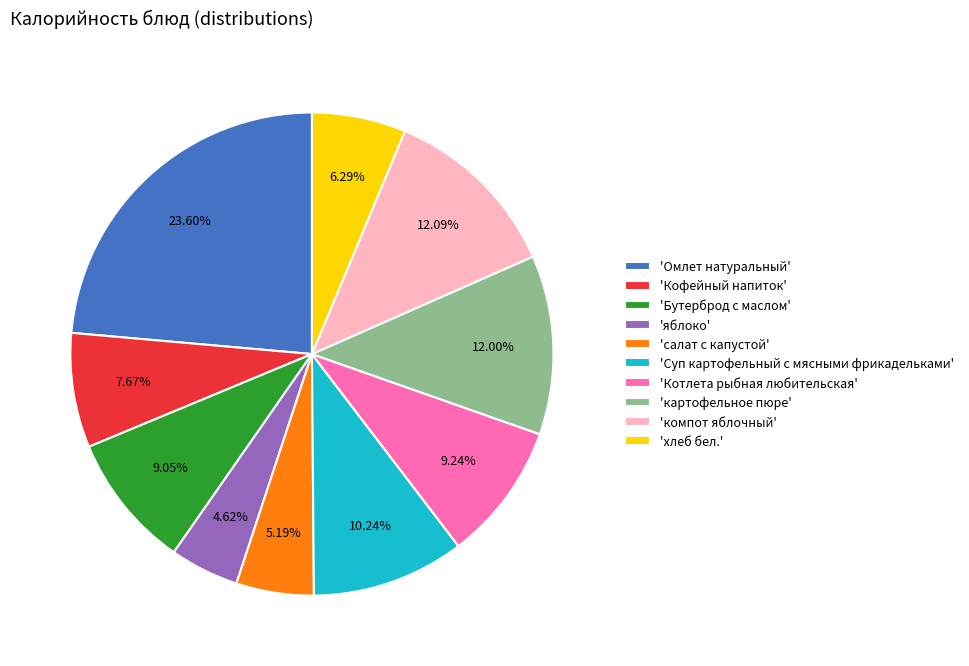

Which category has the biggest portion of the pie?

'Омлет натуральный'